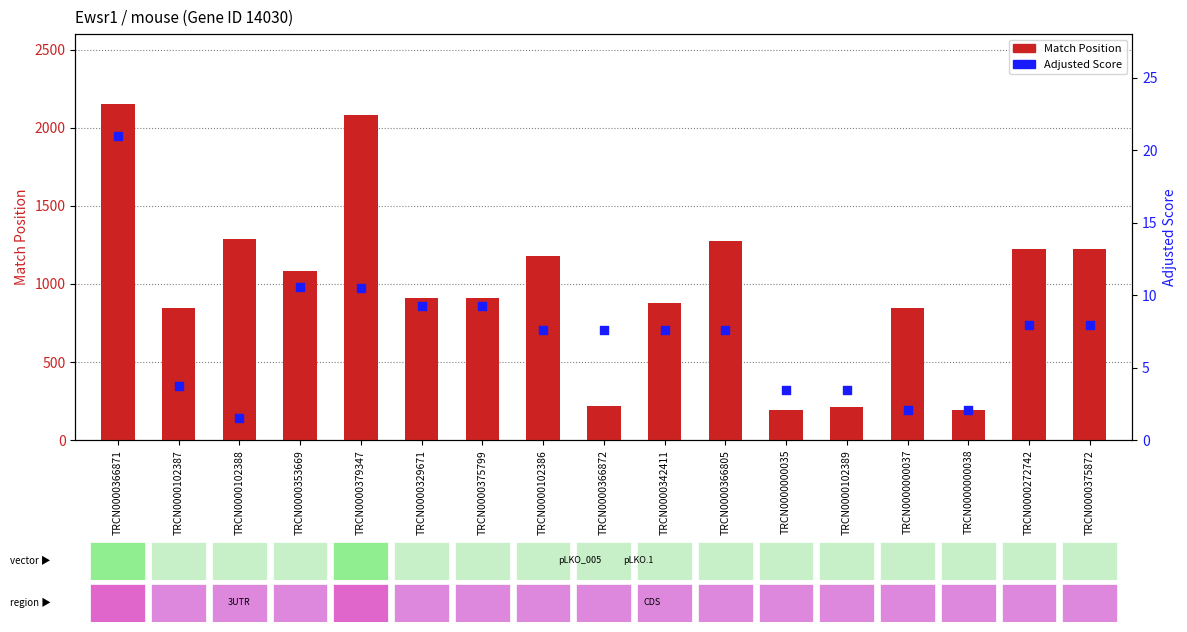

What are all the series names shown in the legend?

Match Position, Adjusted Score